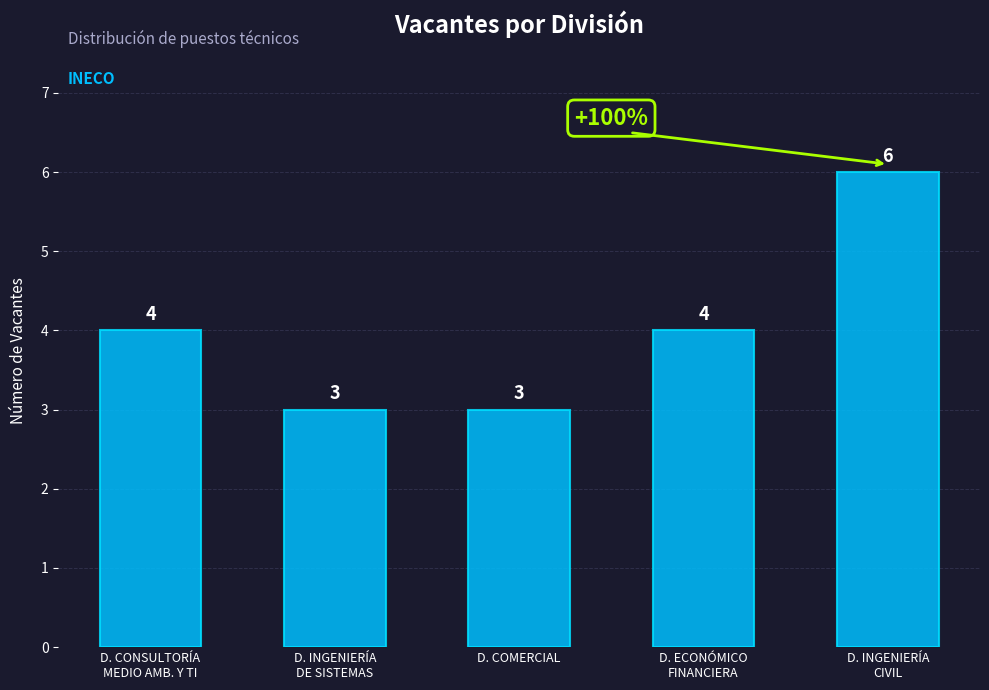

Which has a higher value, D. CONSULTORÍA
MEDIO AMB. Y TI or D. INGENIERÍA
CIVIL?

D. INGENIERÍA
CIVIL